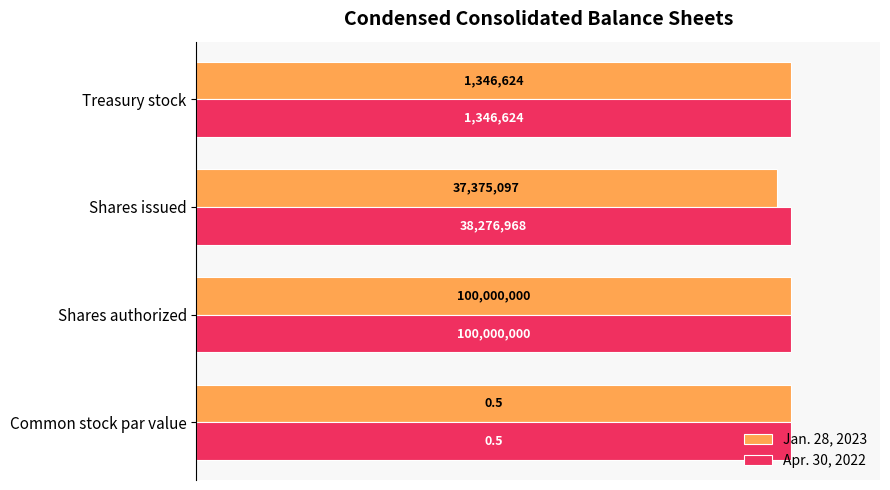

What are all the series names shown in the legend?

Jan. 28, 2023, Apr. 30, 2022